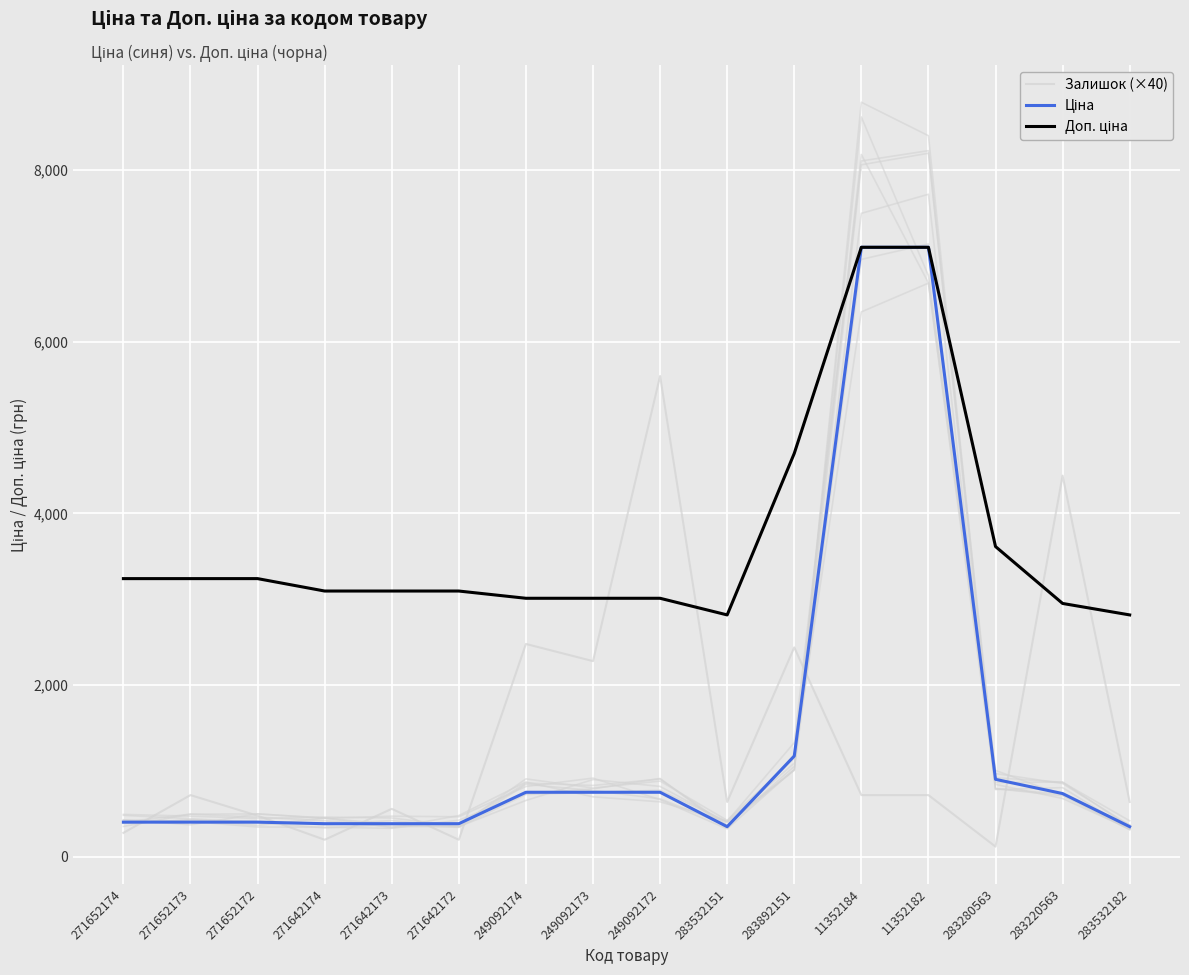

Reading right to left, extract all data points from this chart.

Залишок (×40): 283532182=640.0	283220563=4440.0	283280563=120.0	11352182=720.0	11352184=720.0	283892151=2440.0	283532151=640.0	249092172=5600.0	249092173=2280.0	249092174=2480.0	271642172=200.0	271642173=560.0	271642174=200.0	271652172=480.0	271652173=720.0	271652174=280.0
Ціна: 283532182=352.2	283220563=737.9	283280563=903.5	11352182=7098.8	11352184=7098.8	283892151=1174.7	283532151=352.2	249092172=753.0	249092173=753.0	249092174=753.0	271642172=387.0	271642173=387.0	271642174=387.0	271652172=405.1	271652173=405.1	271652174=405.1
Доп. ціна: 283532182=2818.0	283220563=2951.6	283280563=3614.2	11352182=7098.8	11352184=7098.8	283892151=4698.8	283532151=2818.0	249092172=3011.8	249092173=3011.8	249092174=3011.8	271642172=3096.2	271642173=3096.2	271642174=3096.2	271652172=3240.7	271652173=3240.7	271652174=3240.7